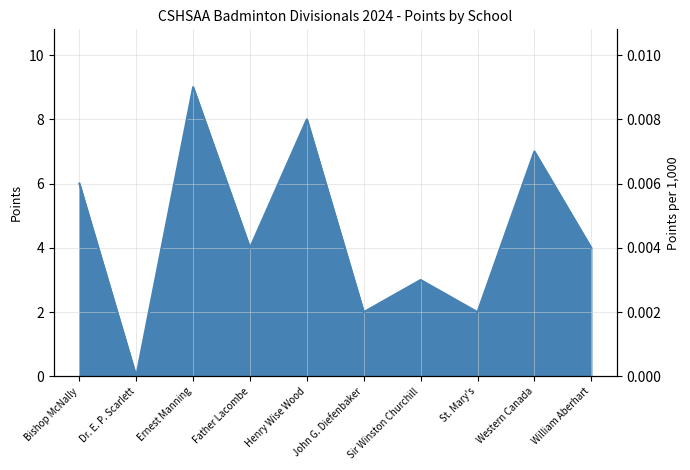

Is it true that the value at St. Mary's is 1?

False